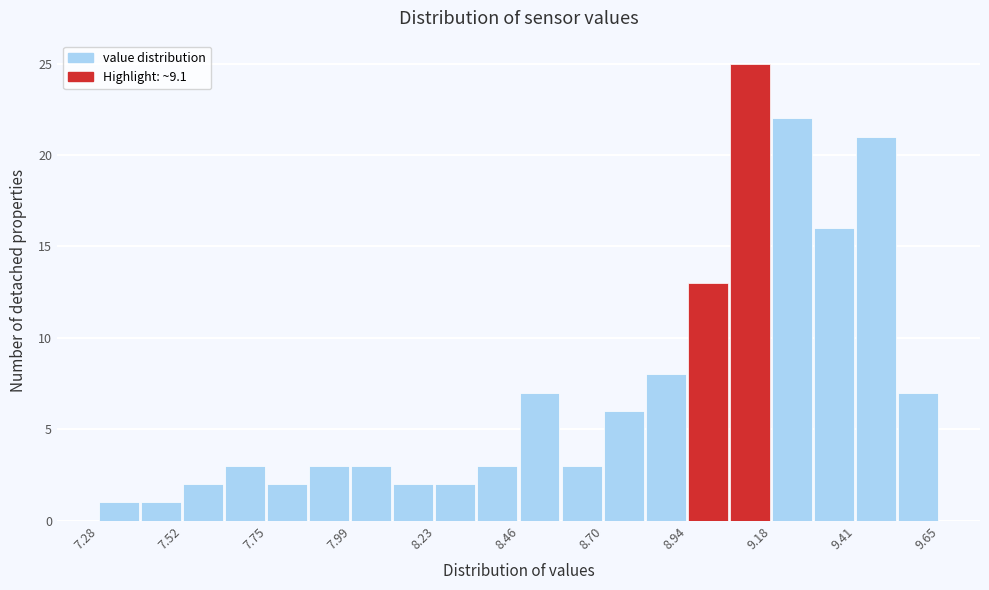

Around what value on the x-axis is the tallest bar? Give the approximate position of its centre, as read against the axis.

9.10